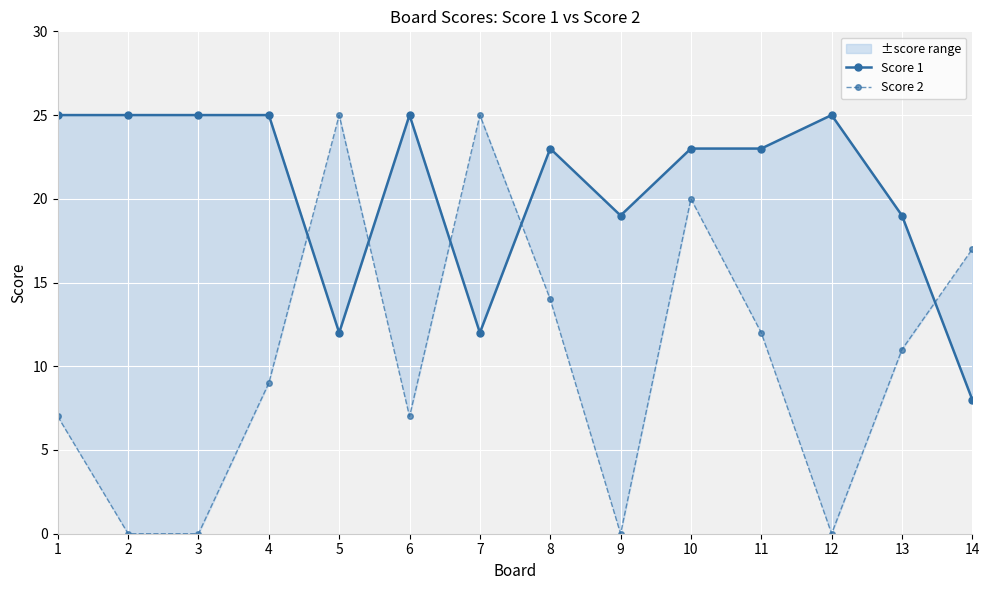

Which series has the largest range (max minus min)?

Score 2